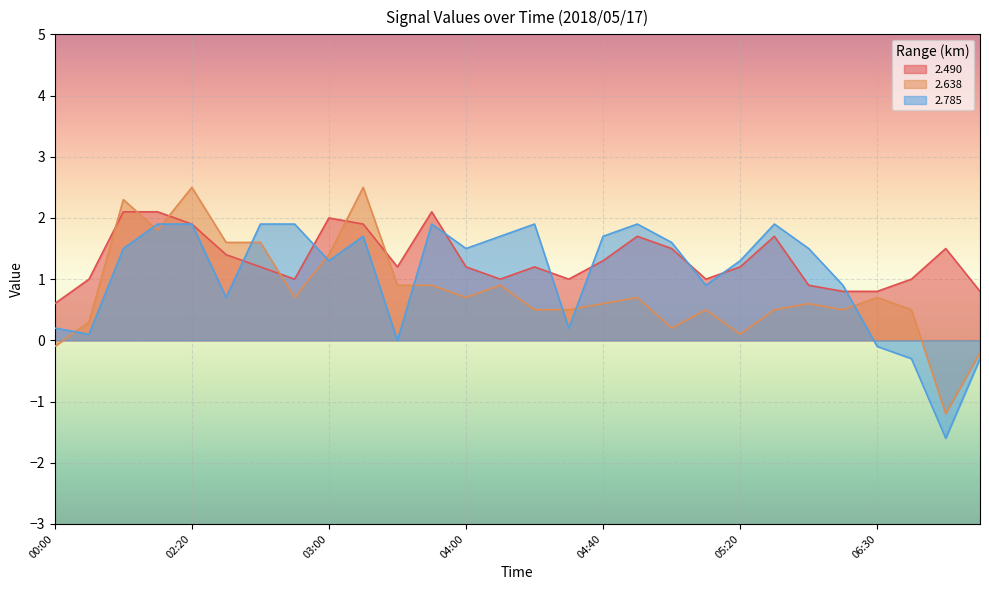

Which series has the largest total across all categories?

2.490